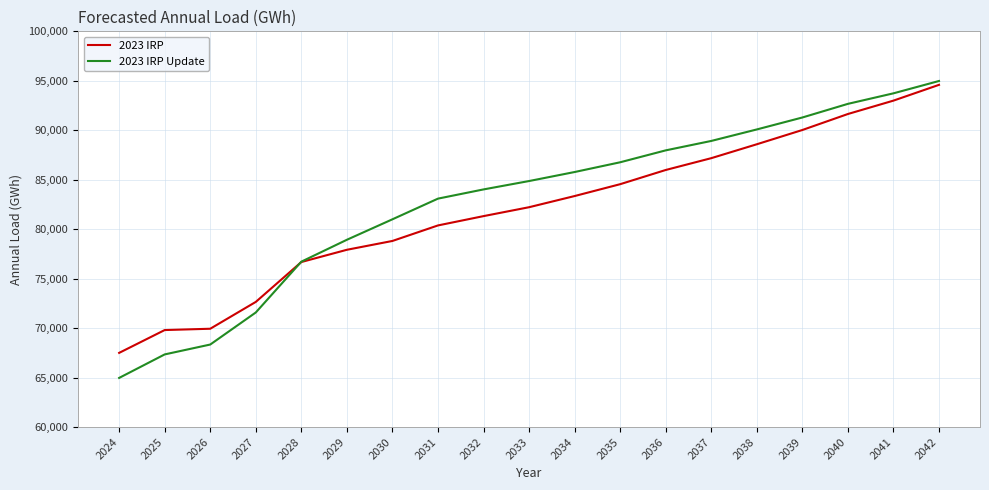

What is the difference between the maximum and minimum values in the 2023 IRP series?

27091.9